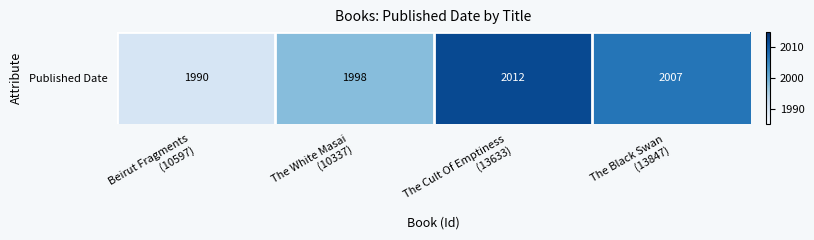

List the labels in order of value, smallest first.

Beirut Fragments
(10597), The White Masai
(10337), The Black Swan
(13847), The Cult Of Emptiness
(13633)